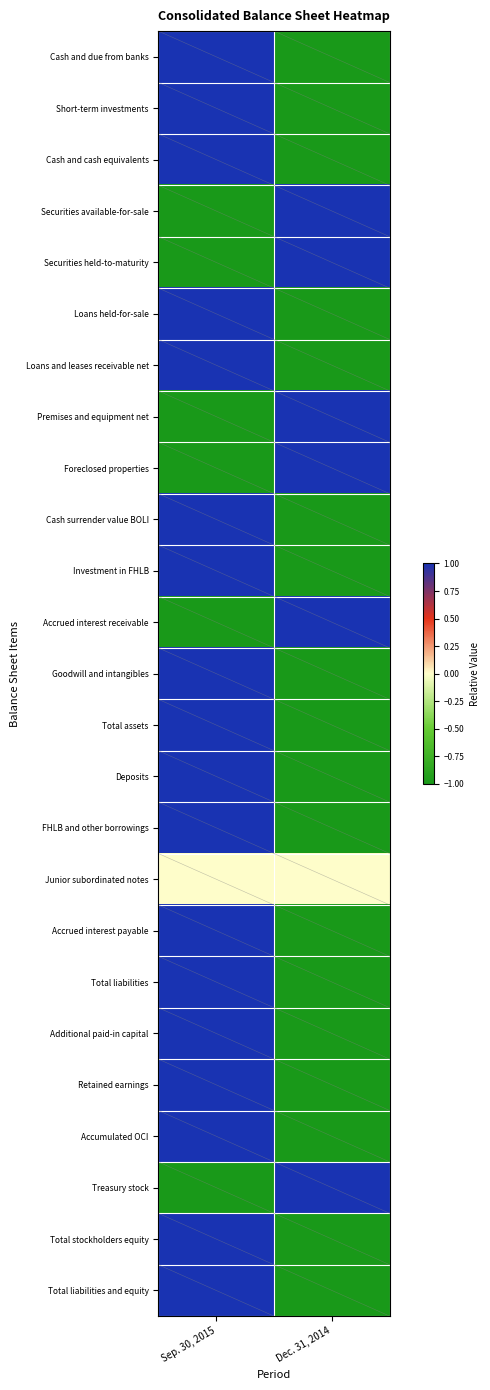

What is the spread (max minus min) of values at Sep. 30, 2015?

2